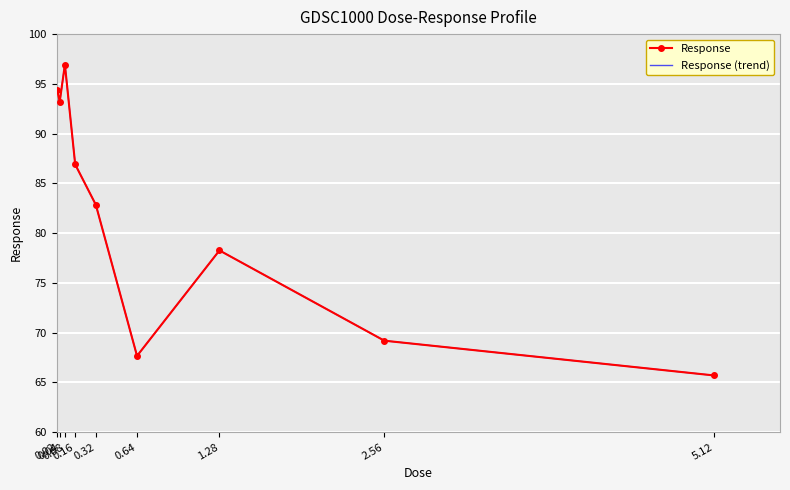

Between 0.08 and 2.56, which is larger?

0.08